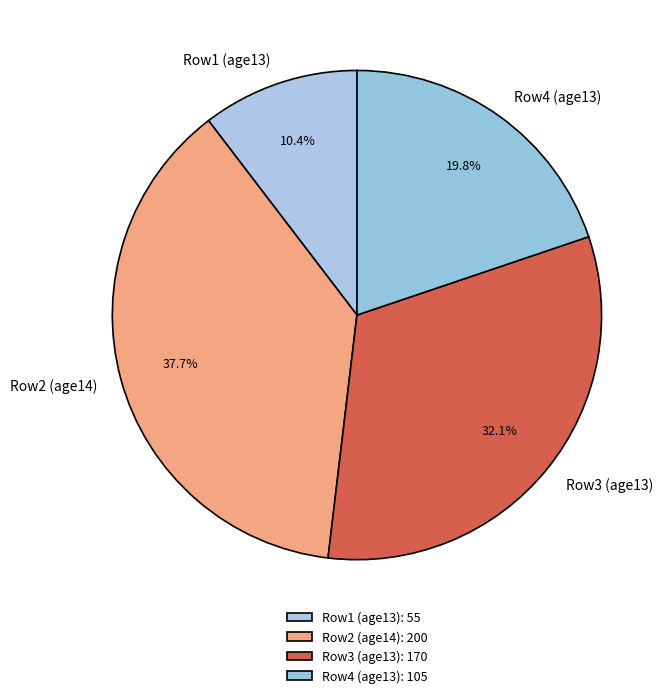

How many segments does this pie chart have?

4